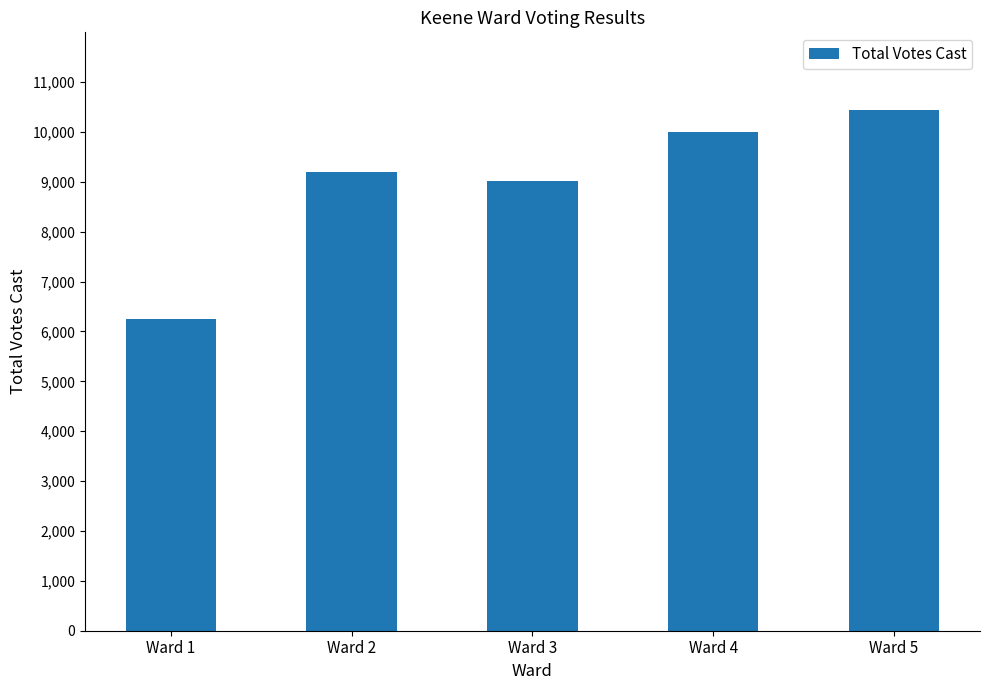

True or false: the data shows 15528 at Ward 3.

False